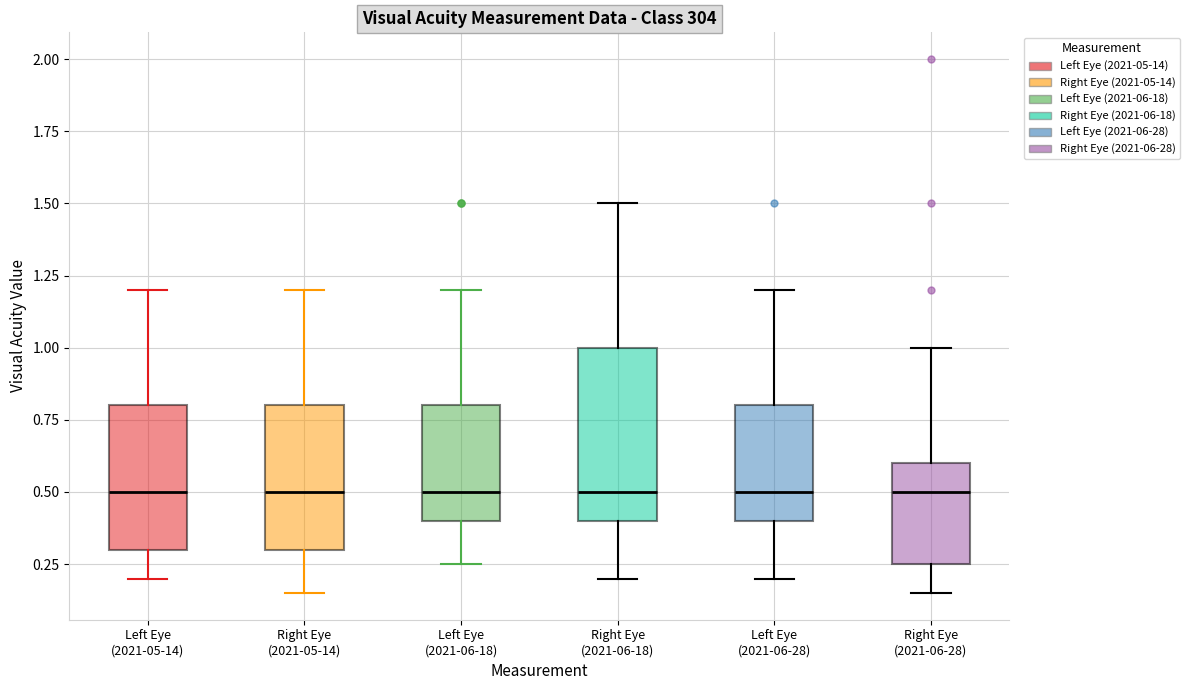

Comparing the boxes themselves (not the whiskers), which one is the tallest?

Right Eye (2021-06-18)